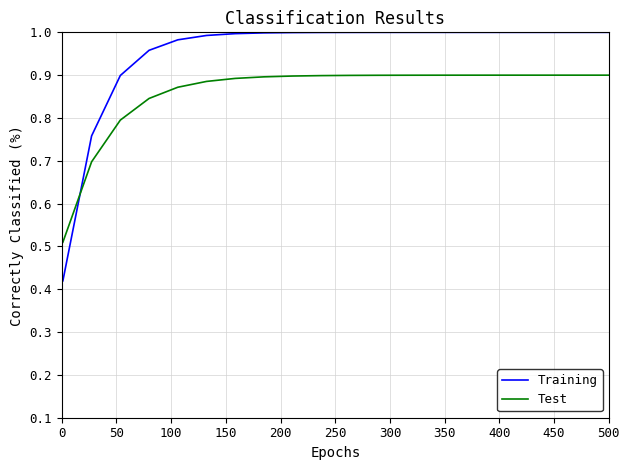

Which series has the largest range (max minus min)?

Training